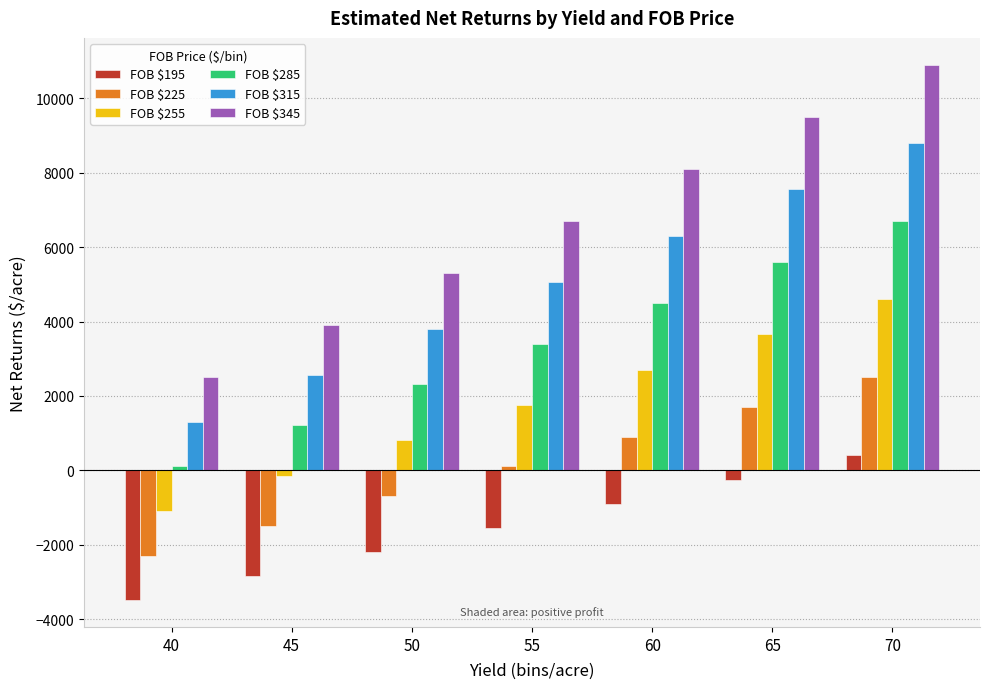

How many bars are there in total?

42